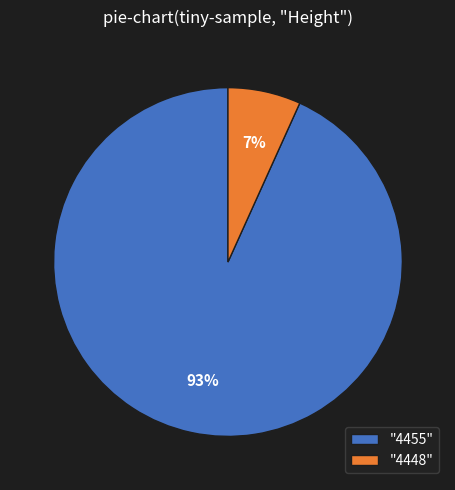

To the nearest percent, what is the average slice percentage?

50%